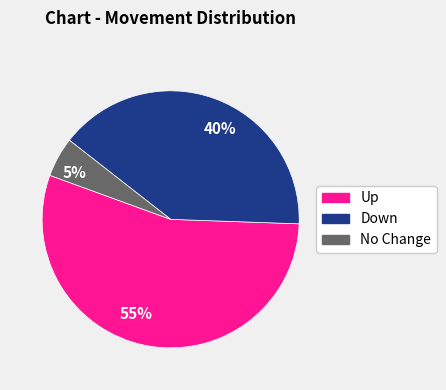

Which category has the smallest portion of the pie?

5%